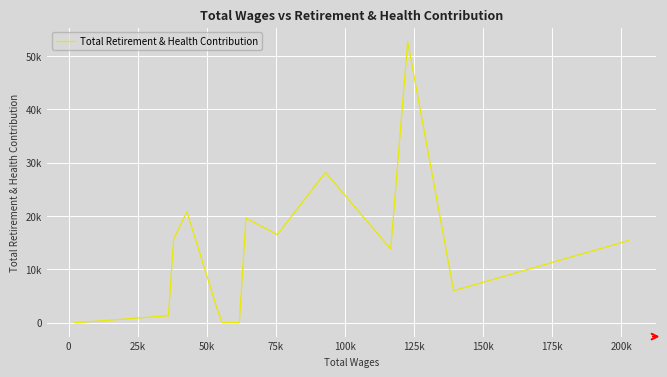

Count the number of categories in the chart.

20